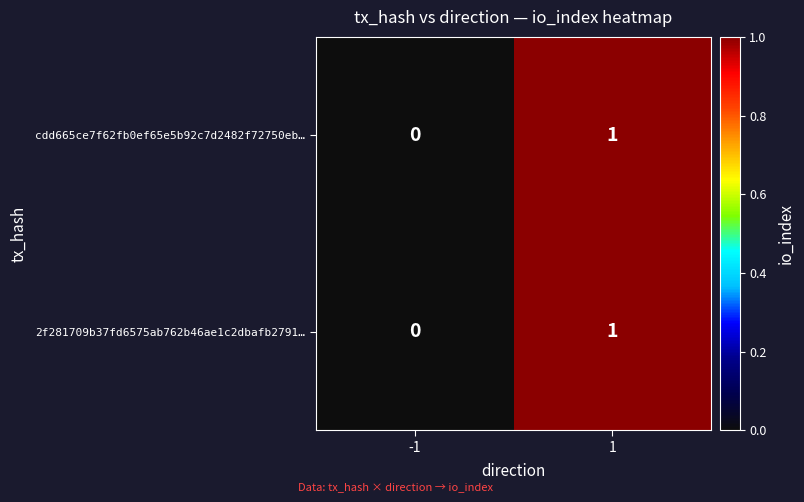

Reading left to right, what are all the values shown in this chart?

cdd665ce7f62fb0ef65e5b92c7d2482f72750eb…: -1=0	1=1
2f281709b37fd6575ab762b46ae1c2dbafb2791…: -1=0	1=1